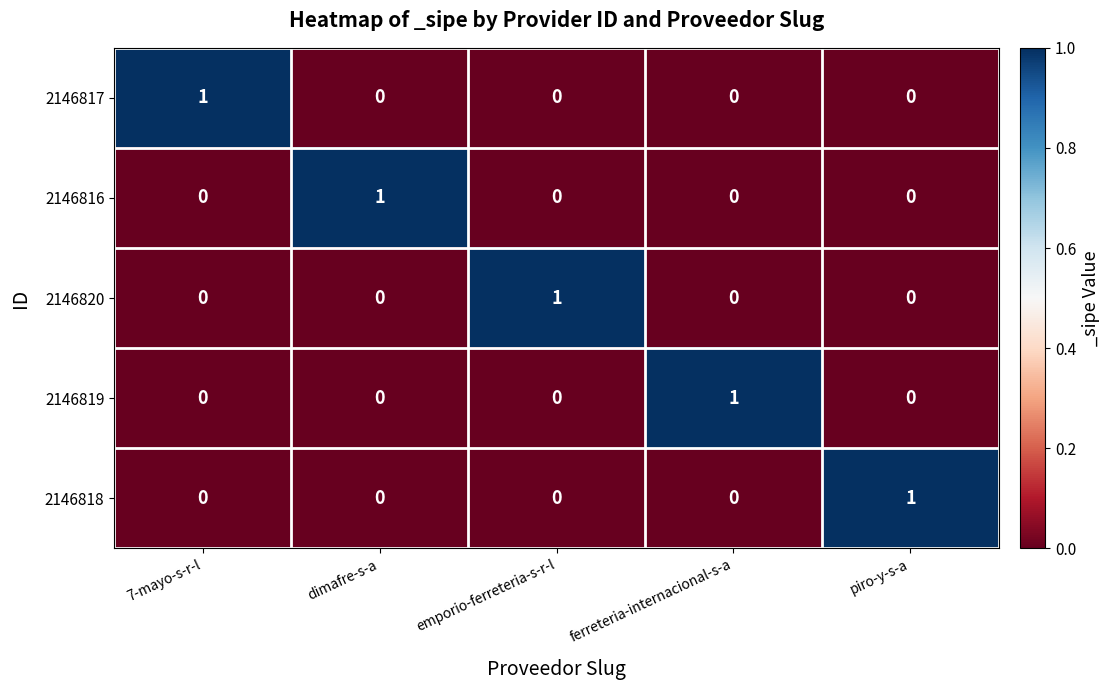

Count the number of data series in this chart.

5